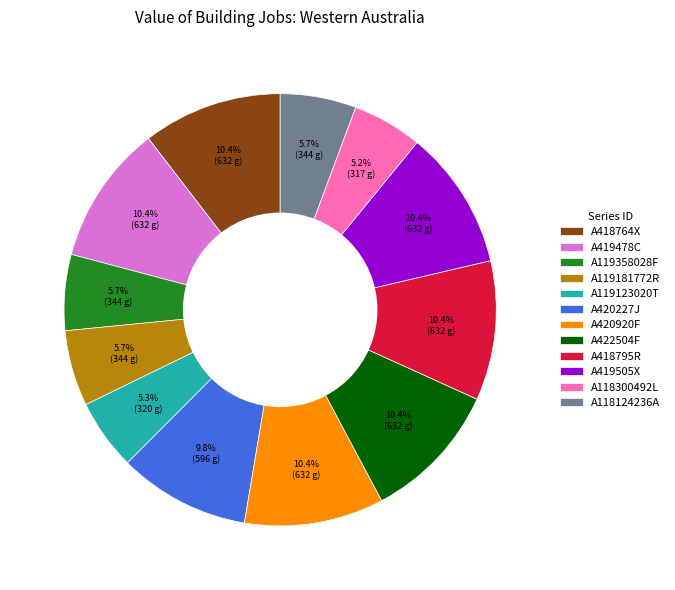

Approximately how many times larger is the value at A119181772R compared to A419505X?

0.5